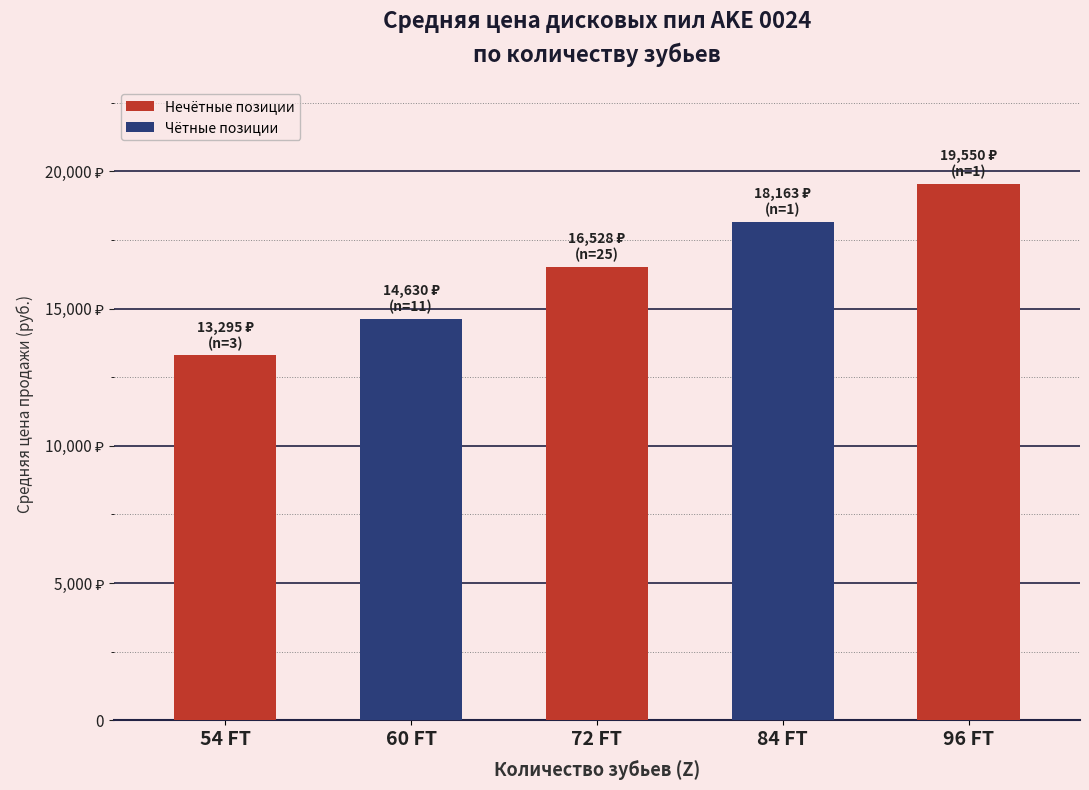

Is it true that the value at 60 FT
(320) is 8779.4?

False